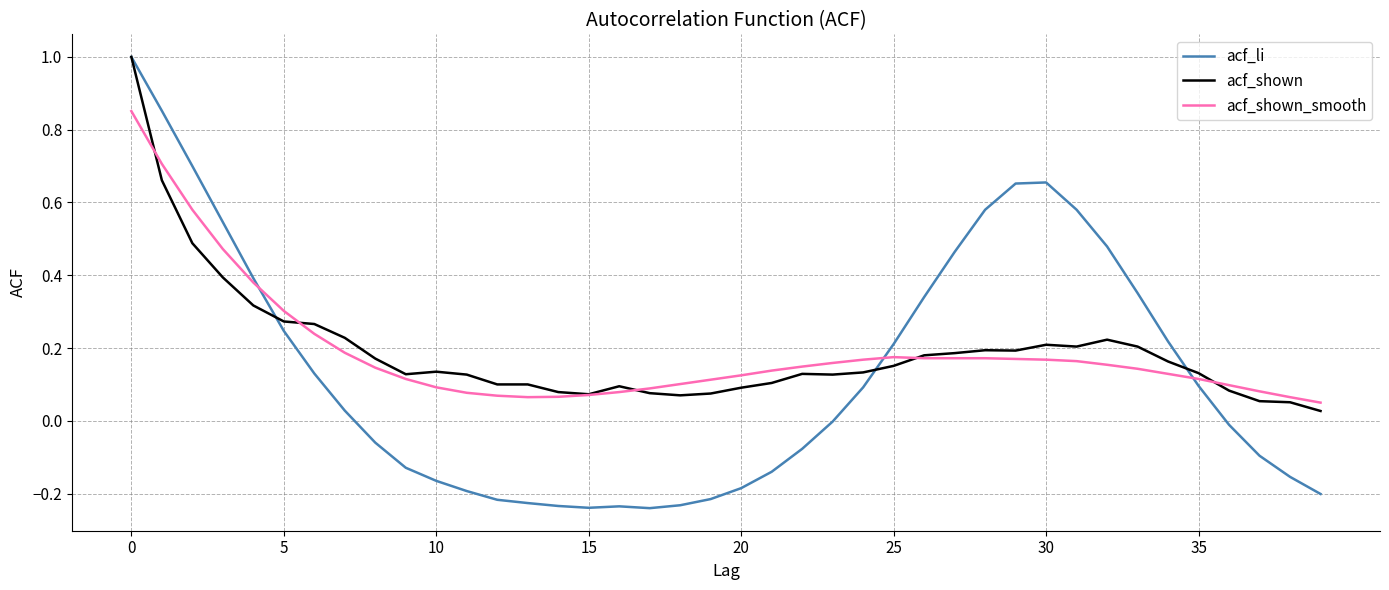

What is the highest value of the acf_li series?

1.0